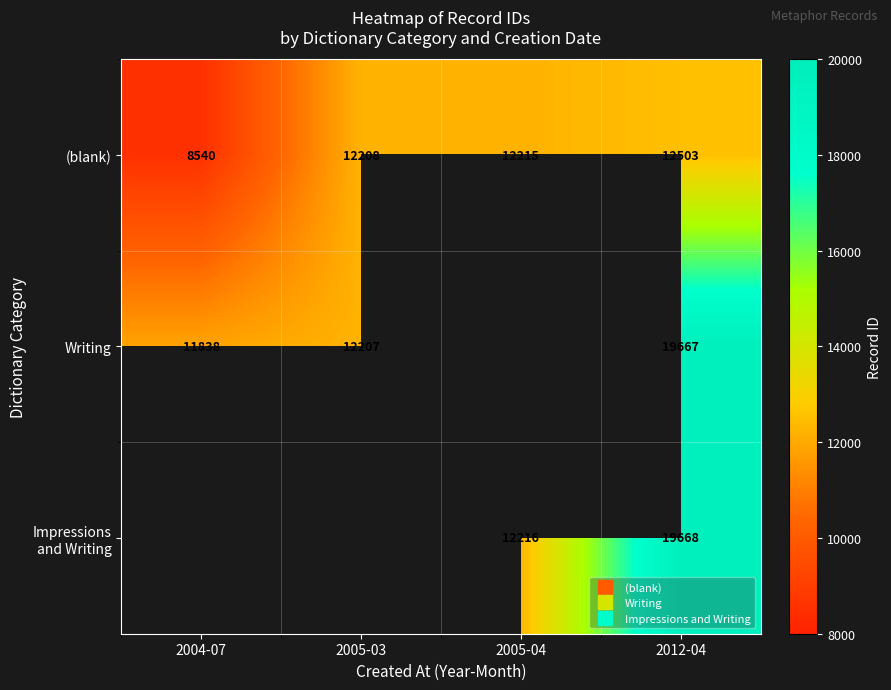

Rank the series by their maximum value, from highest to lowest.

Impressions and Writing, Writing, (blank)